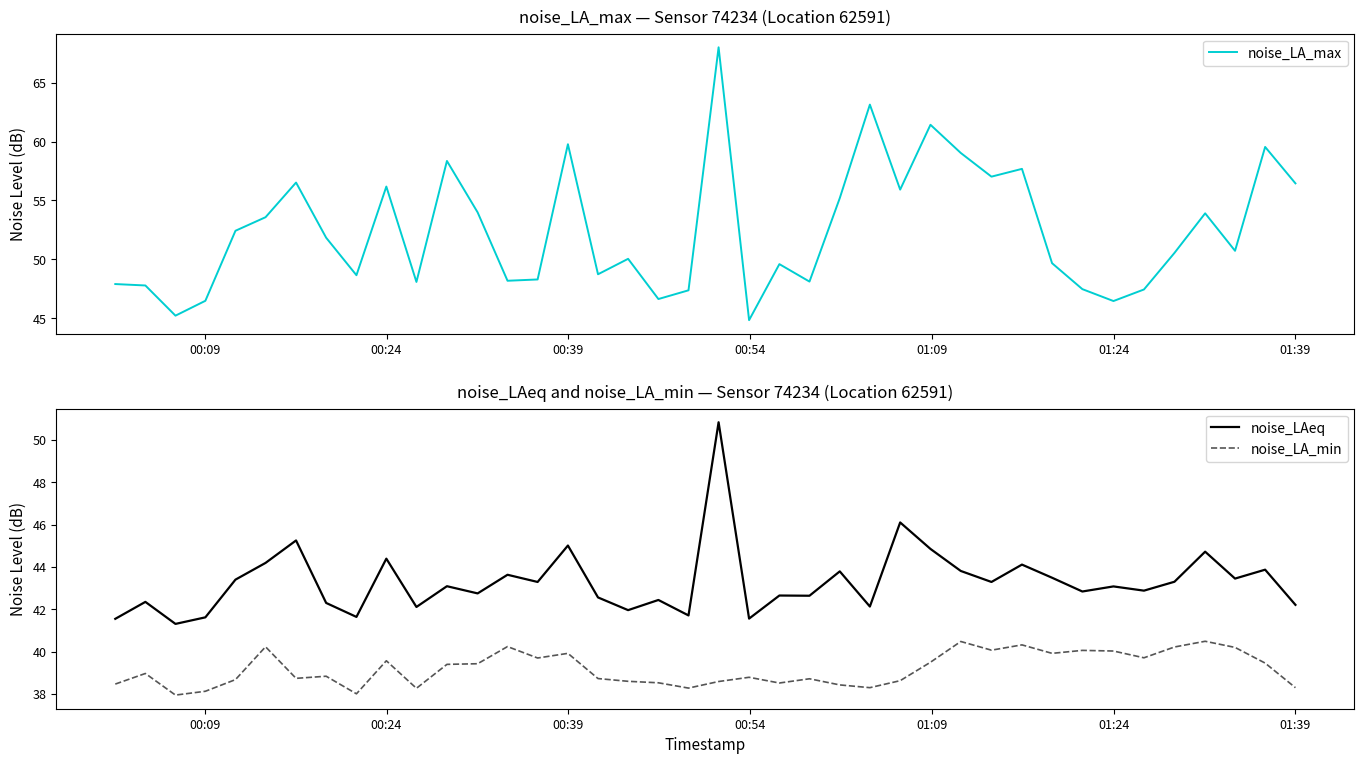

What is the lowest value of the noise_LA_min series?

38.0